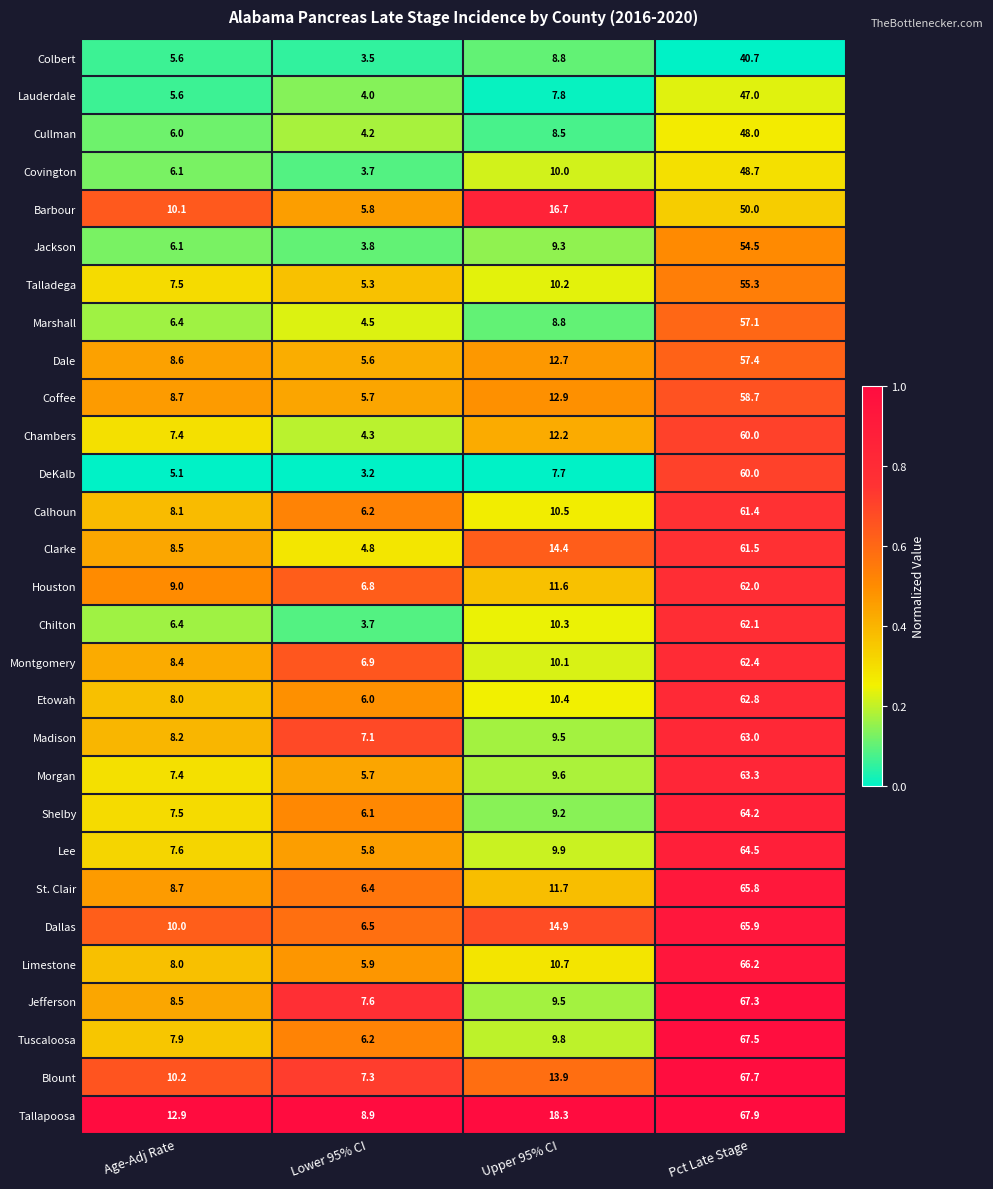

Rank the categories by Limestone value from lowest to highest.

Lower 95% CI, Age-Adj Rate, Upper 95% CI, Pct Late Stage